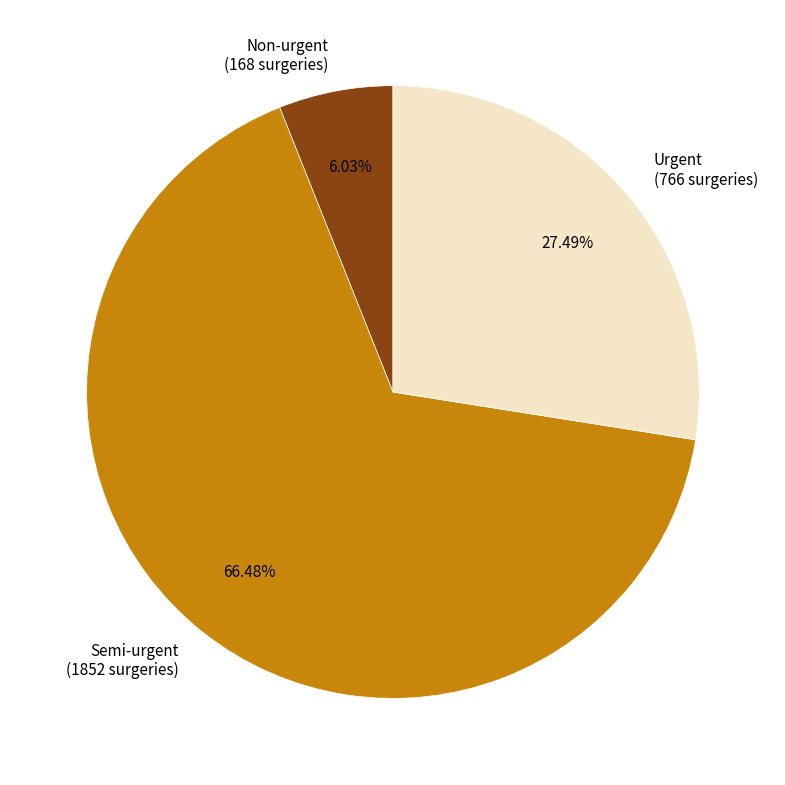

Combined, do Urgent (766 surgeries) and Semi-urgent (1852 surgeries) account for over 50%?

Yes